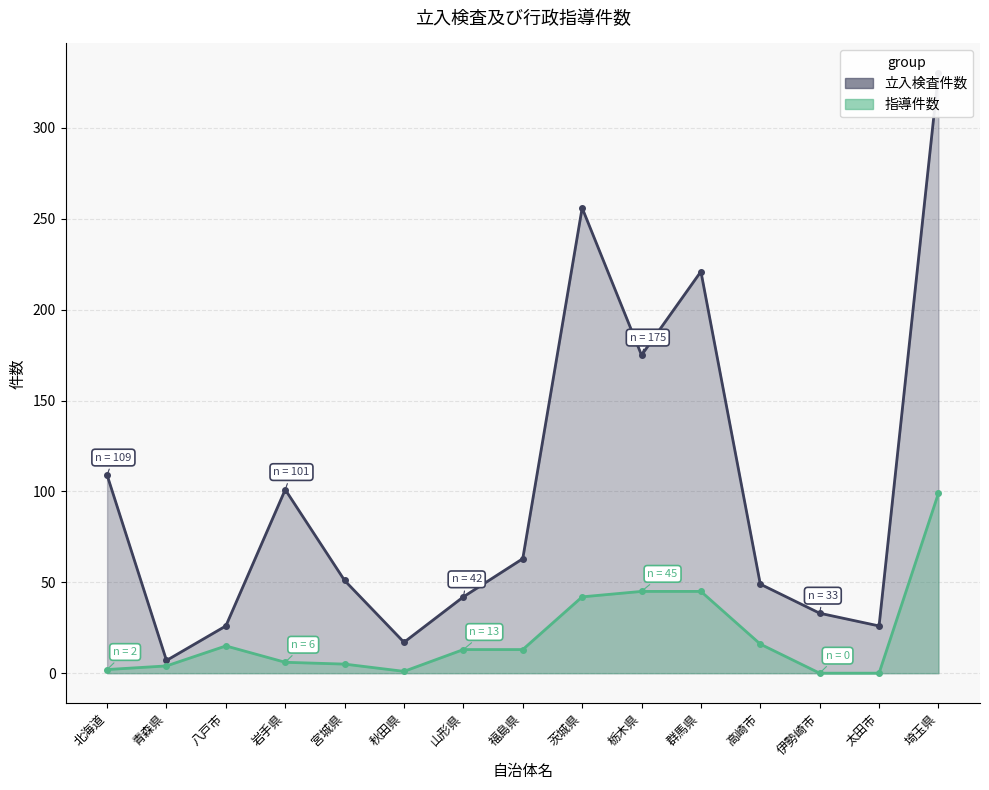

Between 太田市 and 山形県, which is larger?

山形県